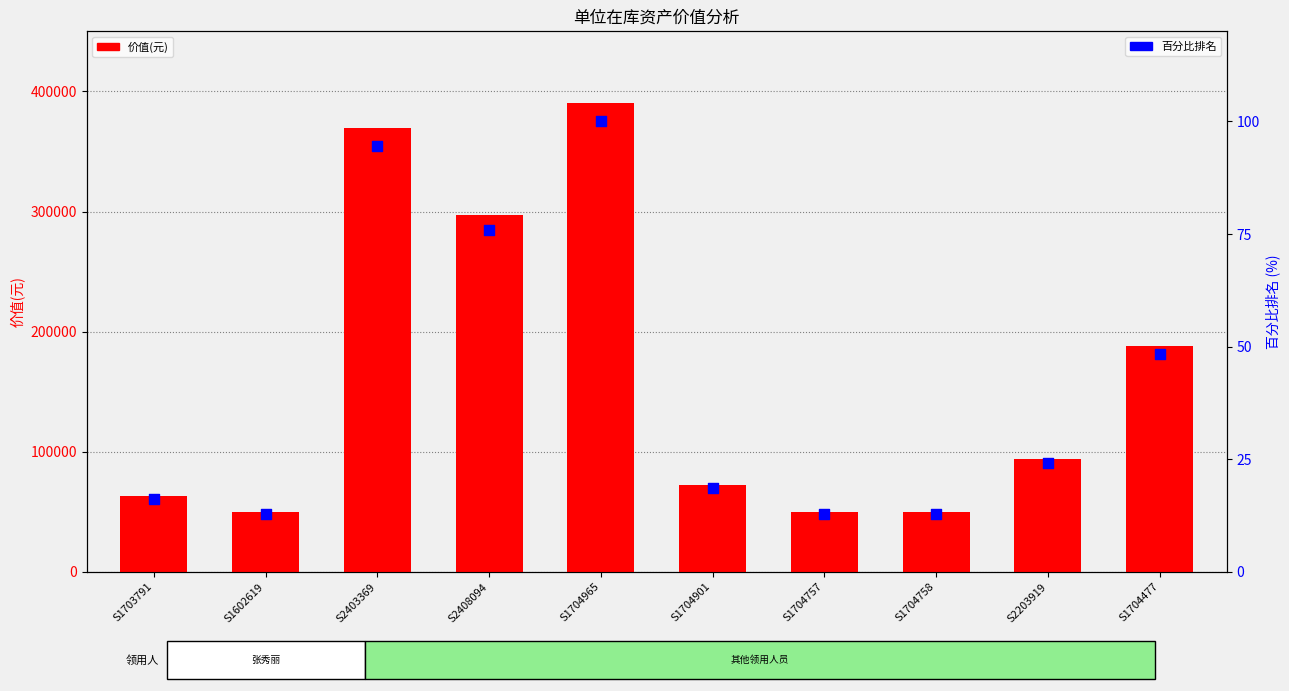

Which series contains the highest Y value?

价值(元)